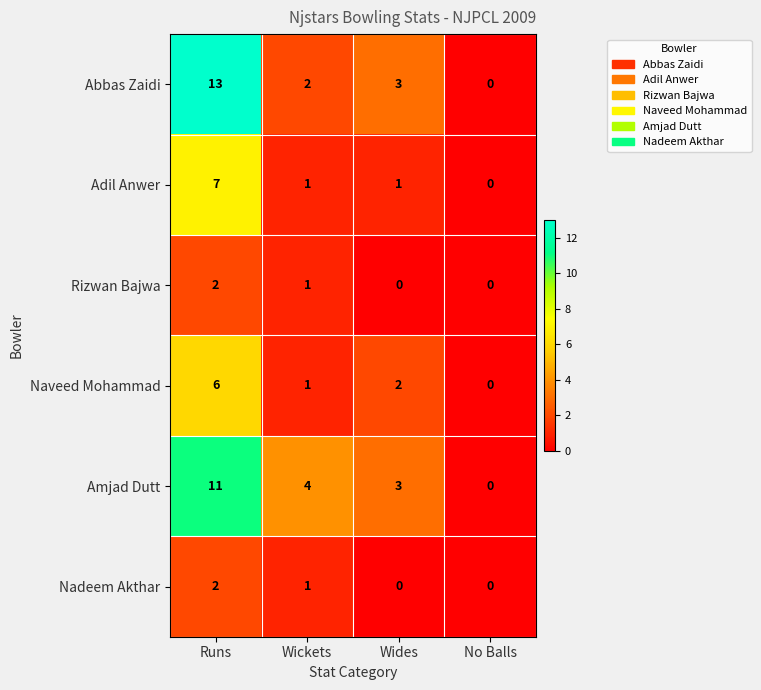

Count the Naveed Mohammad values in the range 1 to 6.

3